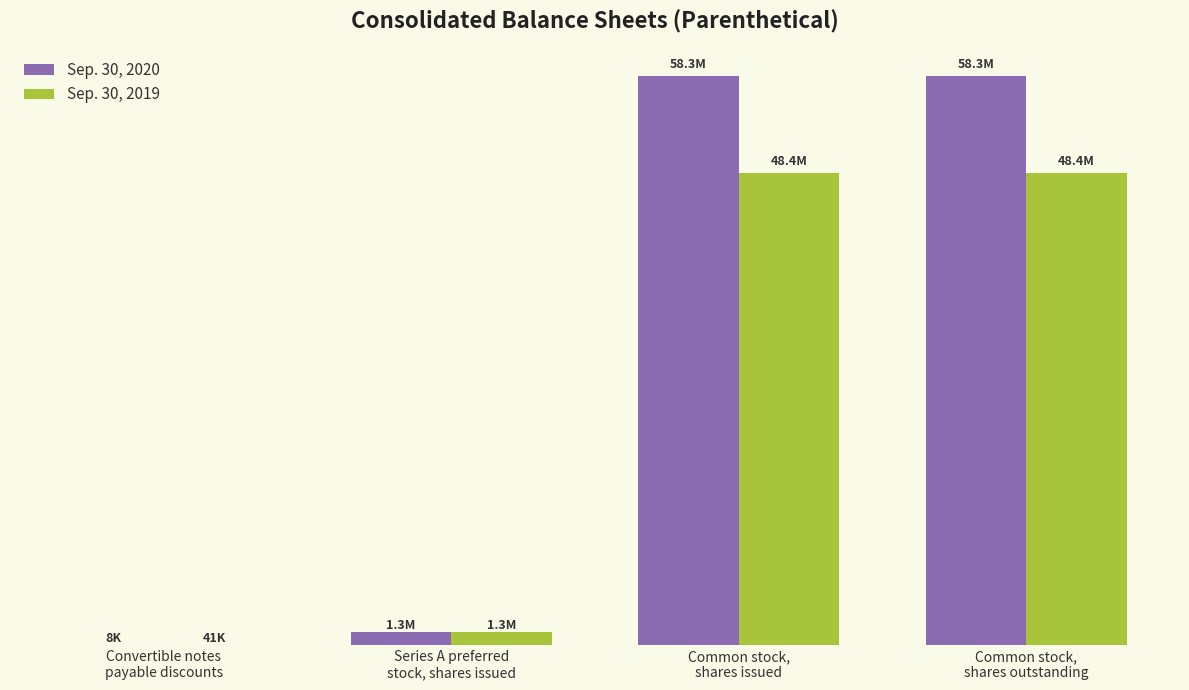

Read the Sep. 30, 2020 value at Common stock,
shares outstanding, to the nearest 100.

58270600